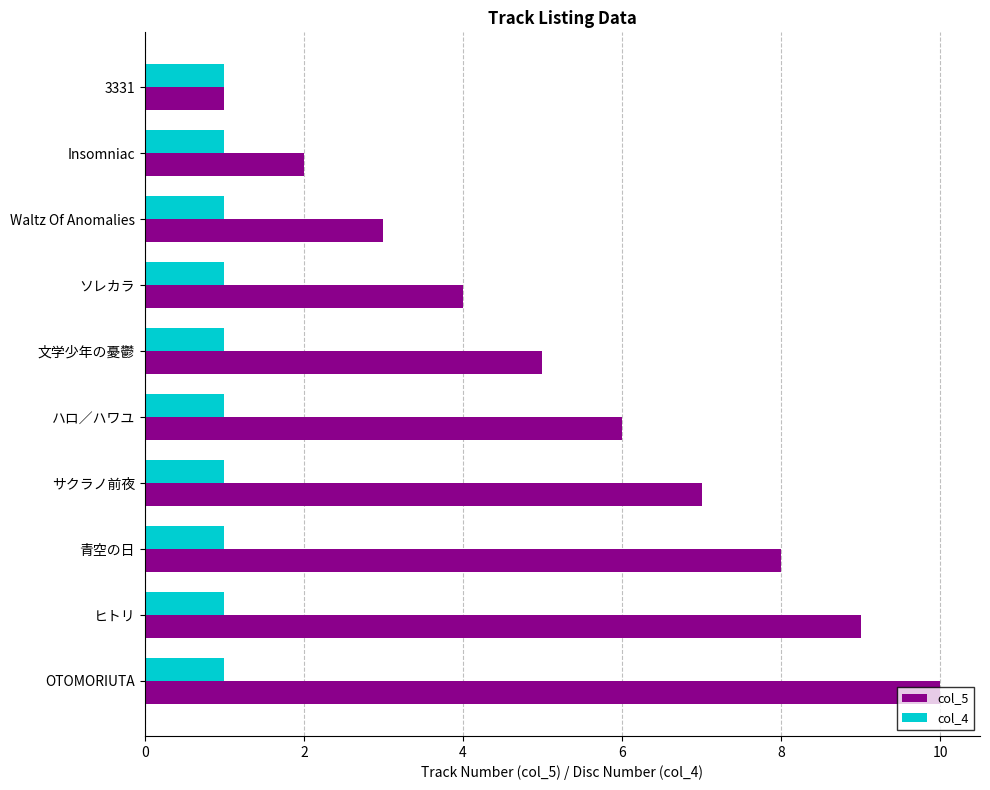

Which category has the highest value across all series?

OTOMORIUTA